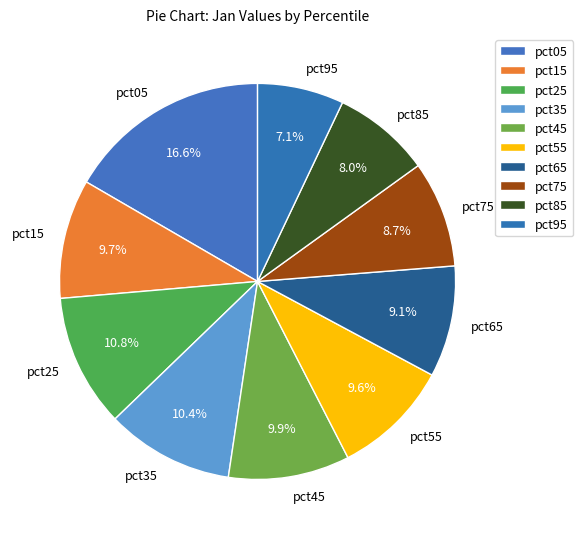

To the nearest percent, what is the difference between the pct55 and pct35 slice percentages?

1%